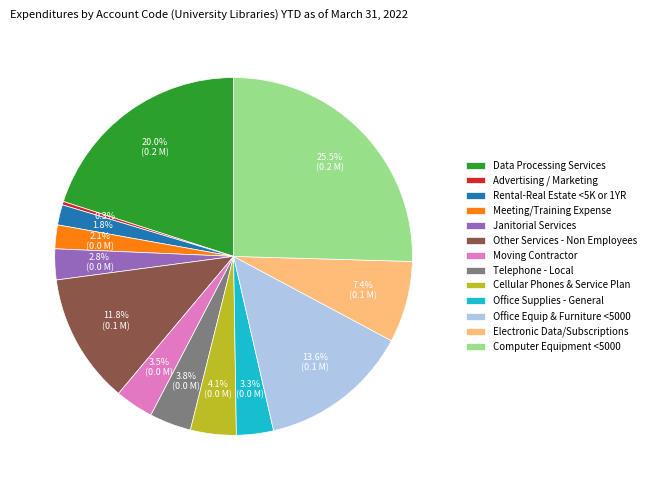

Does Moving Contractor account for over 50% of the chart?

No